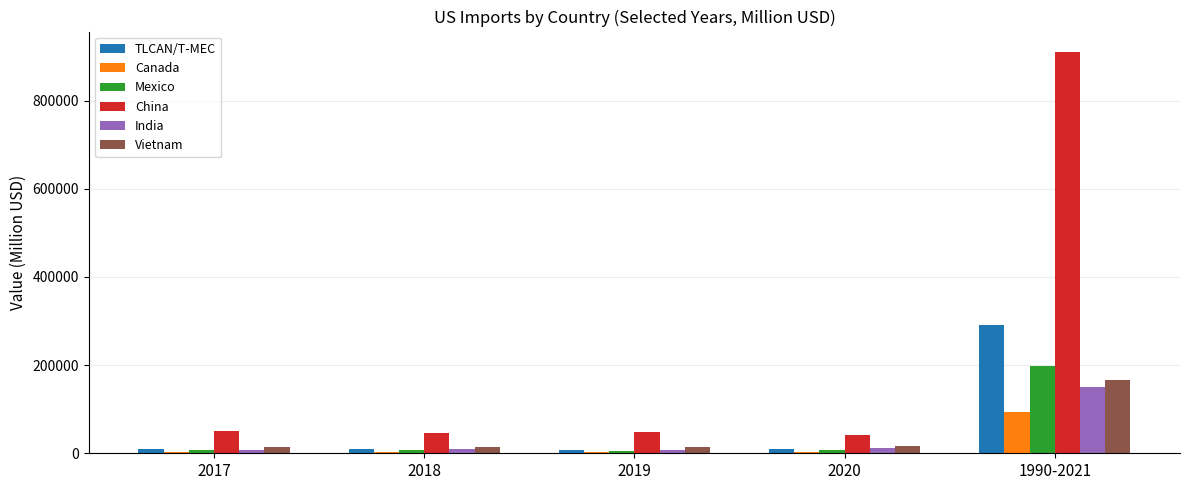

What is the sum of all Canada values?

106556.8